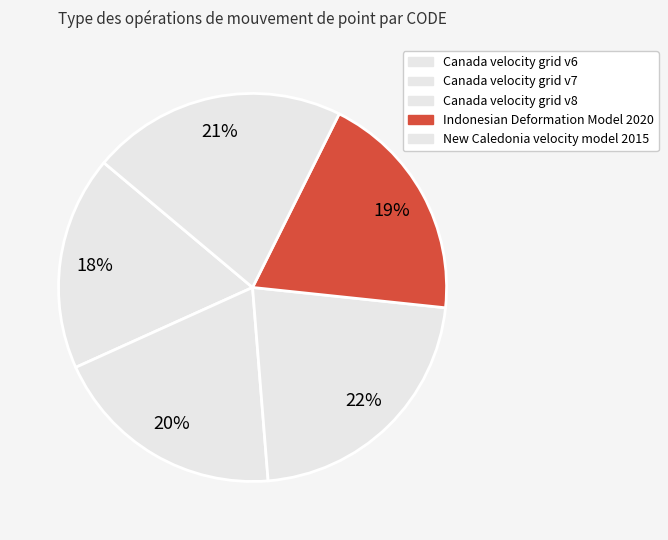

How many segments does this pie chart have?

5